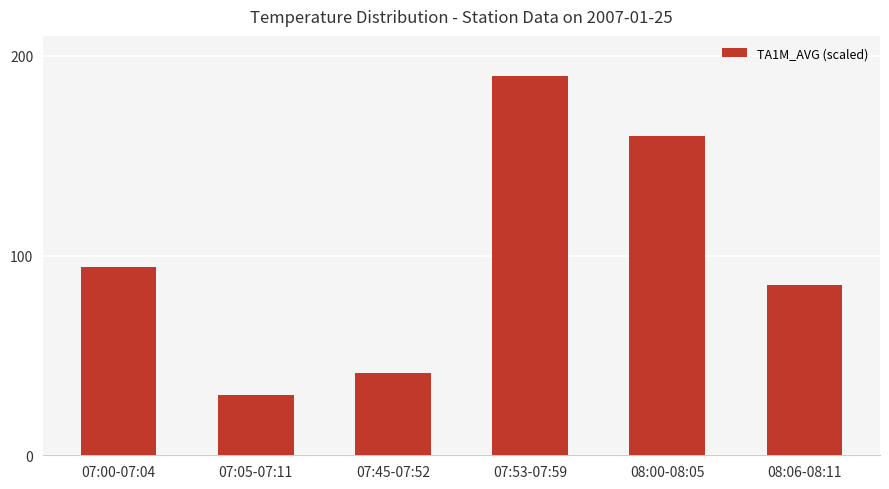

What is the label of the 3rd bar from the right?

07:53-07:59